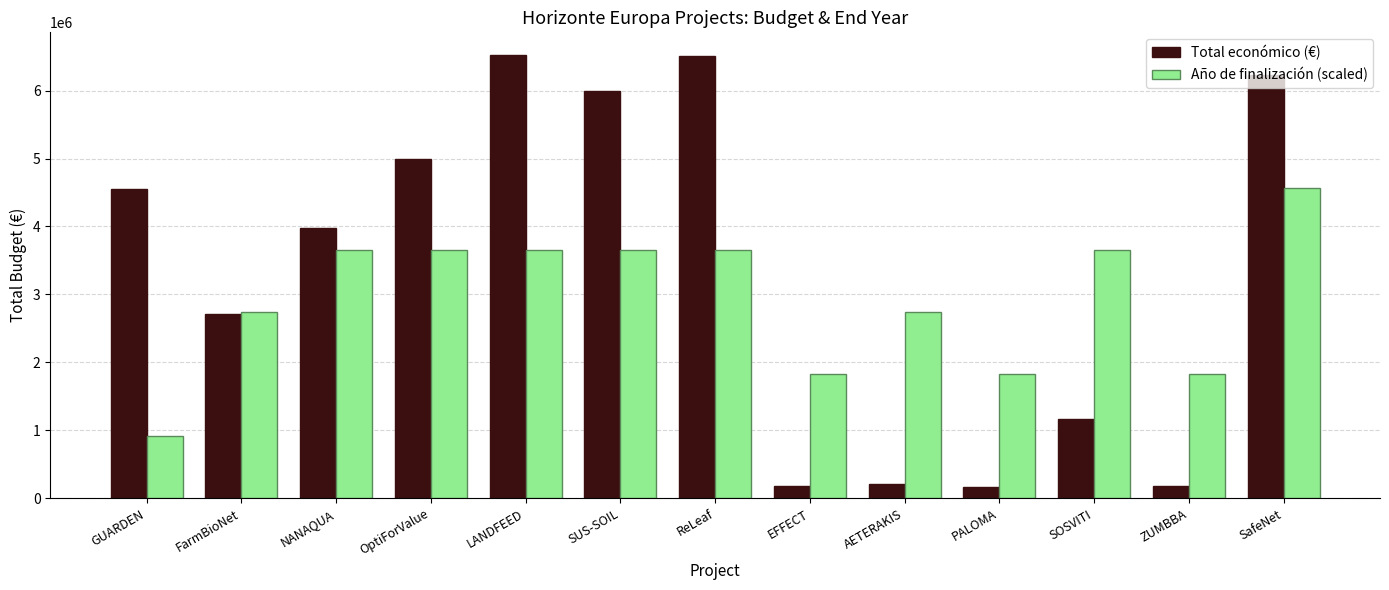

What is the label of the 9th bar from the left?

AETERAKIS